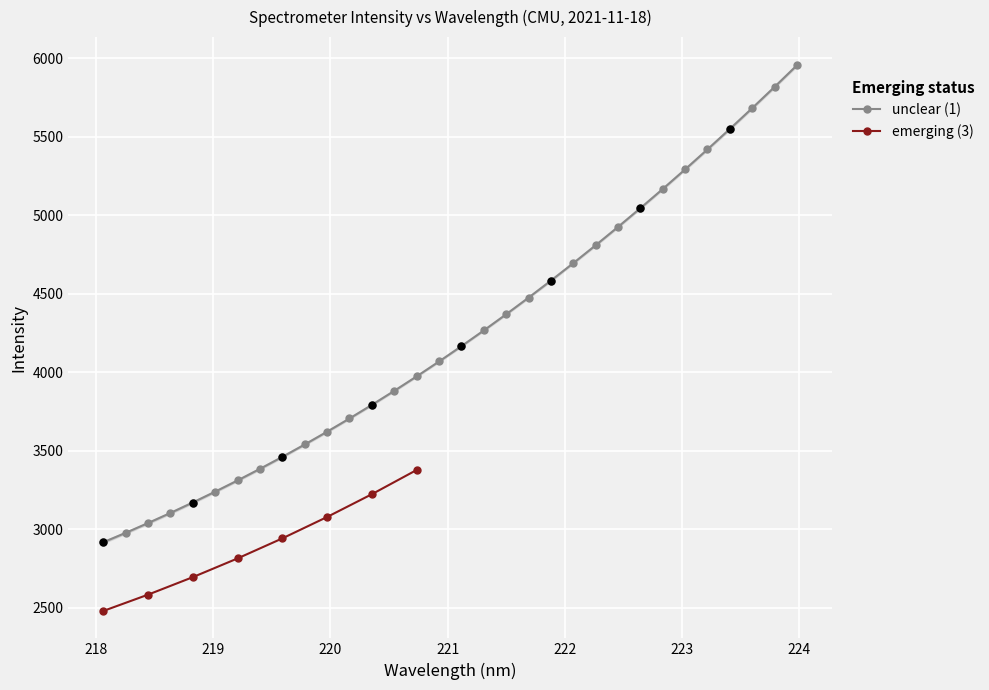

What is the value of the unclear (1) point at the 6th from the left?

3240.4